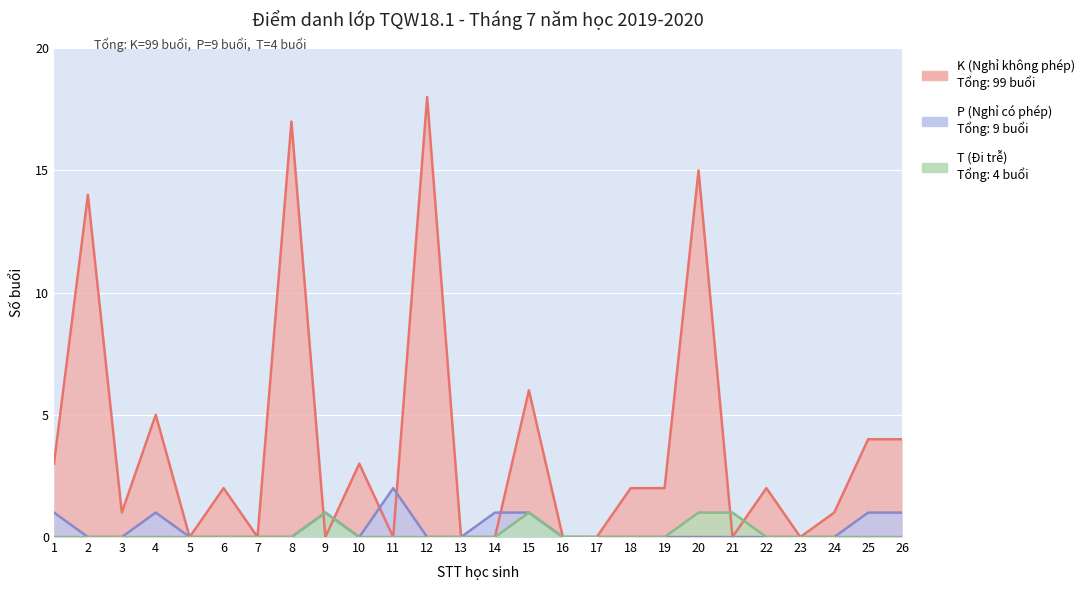

Where is the first local maximum for T (Đi trễ)?

9